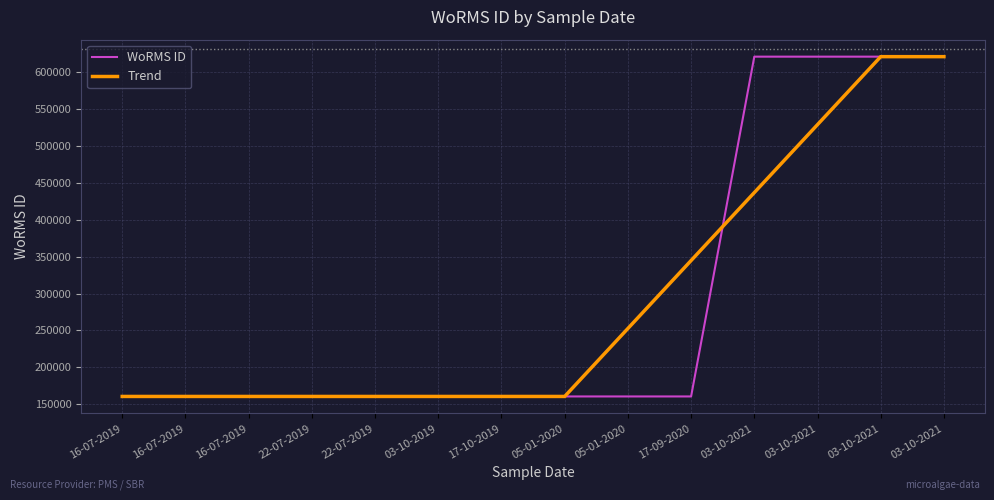

The value of Trend at 03-10-2021 is 436939.6. True or false?

True